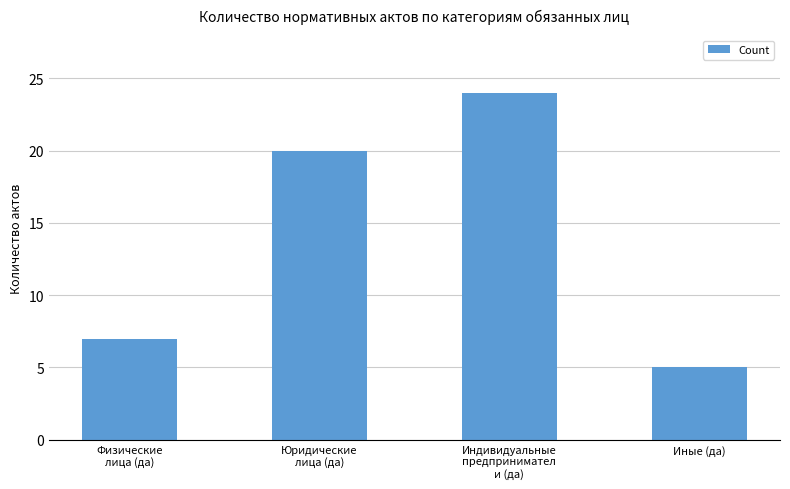

Reading left to right, extract all data points from this chart.

Физические
лица (да)=7	Юридические
лица (да)=20	Индивидуальные
предпринимател
и (да)=24	Иные (да)=5